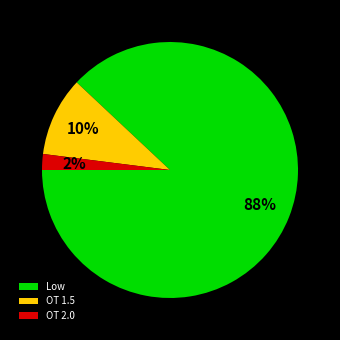

Which category has the smallest portion of the pie?

OT 2.0